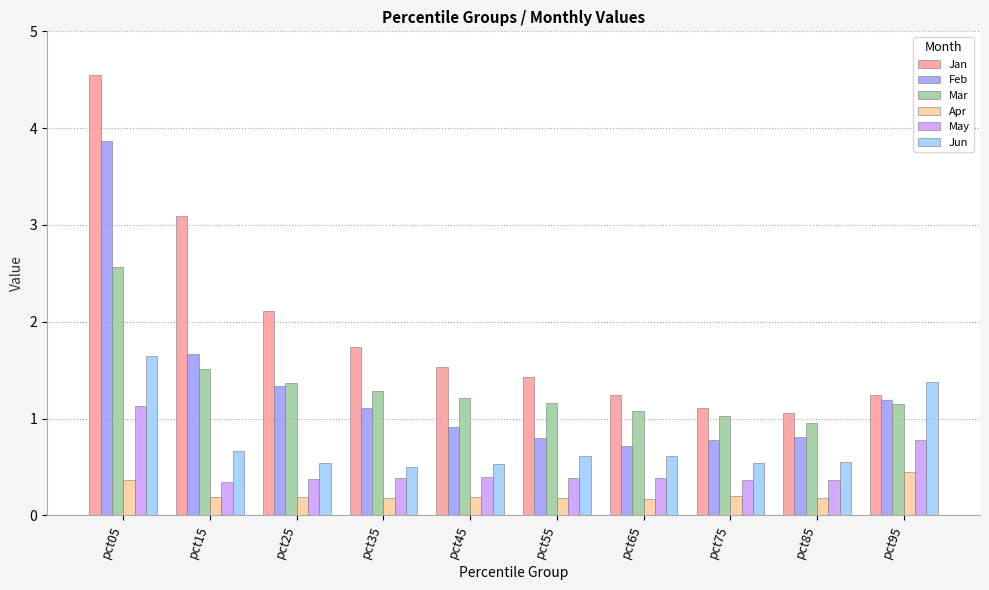

Which series has the widest spread of values?

Jan